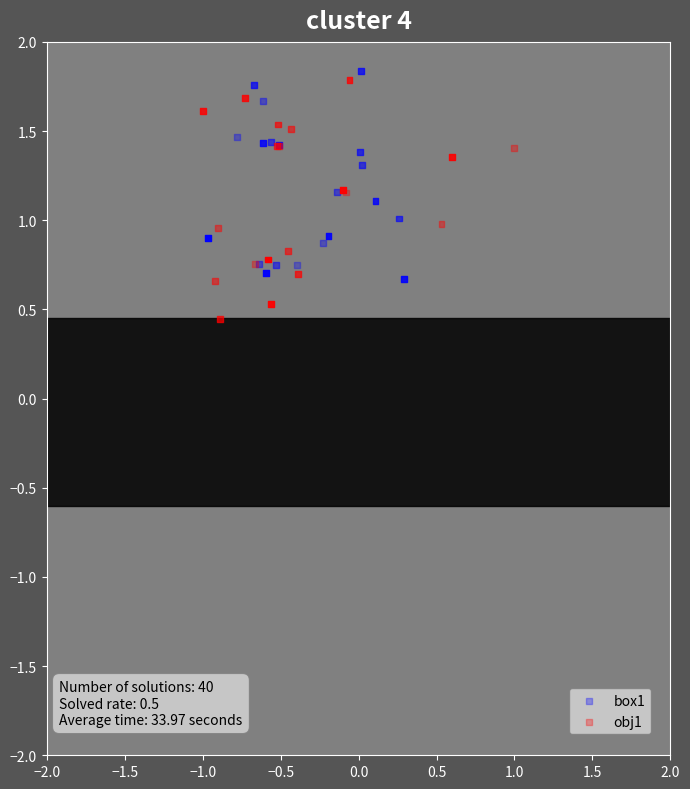

Which series has the largest Y range (max minus min)?

obj1